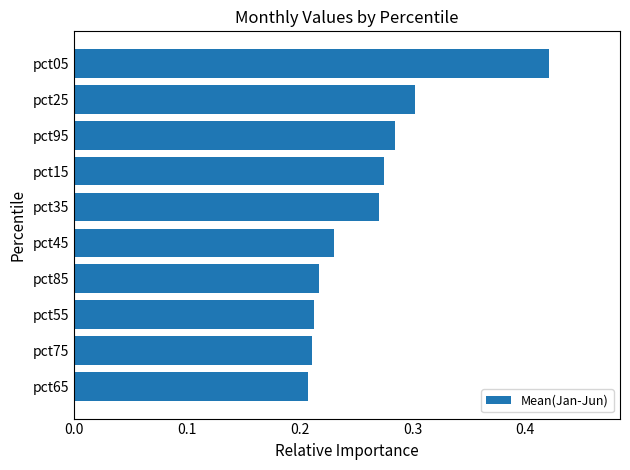

The value at pct35 is 0.5. True or false?

False